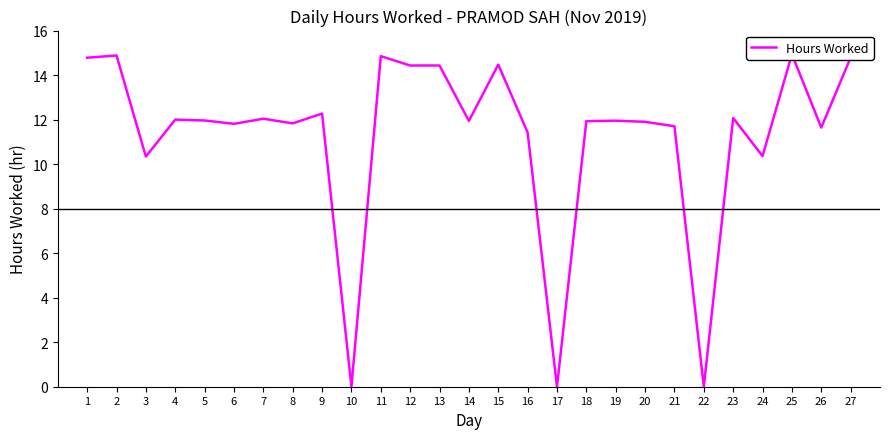

Count the number of categories in the chart.

27